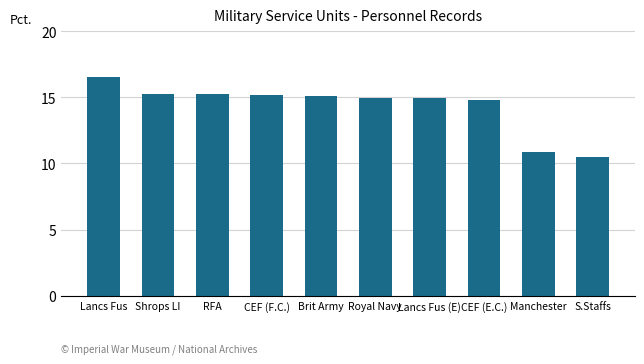

Which has a higher value, Royal Navy or Manchester?

Royal Navy